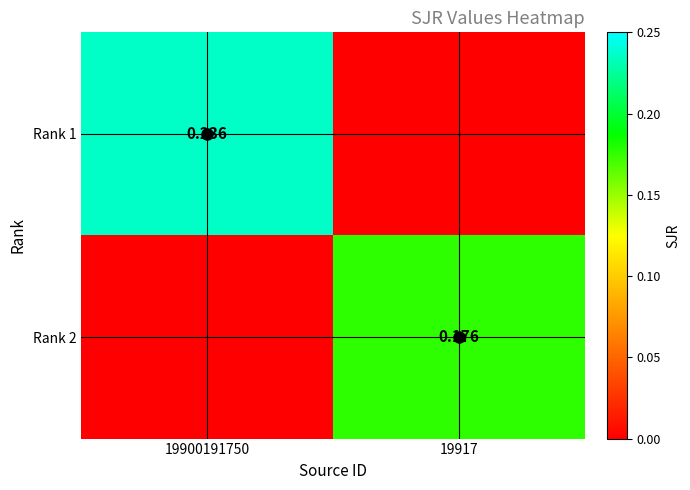

Is the value of Rank 1 at 19900191750 greater than the value of Rank 2 at 19917?

Yes